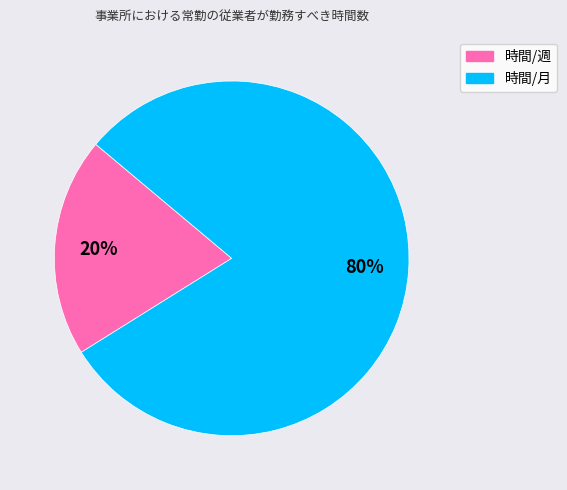

To the nearest percent, what is the difference between the largest and smallest slice percentages?

60%